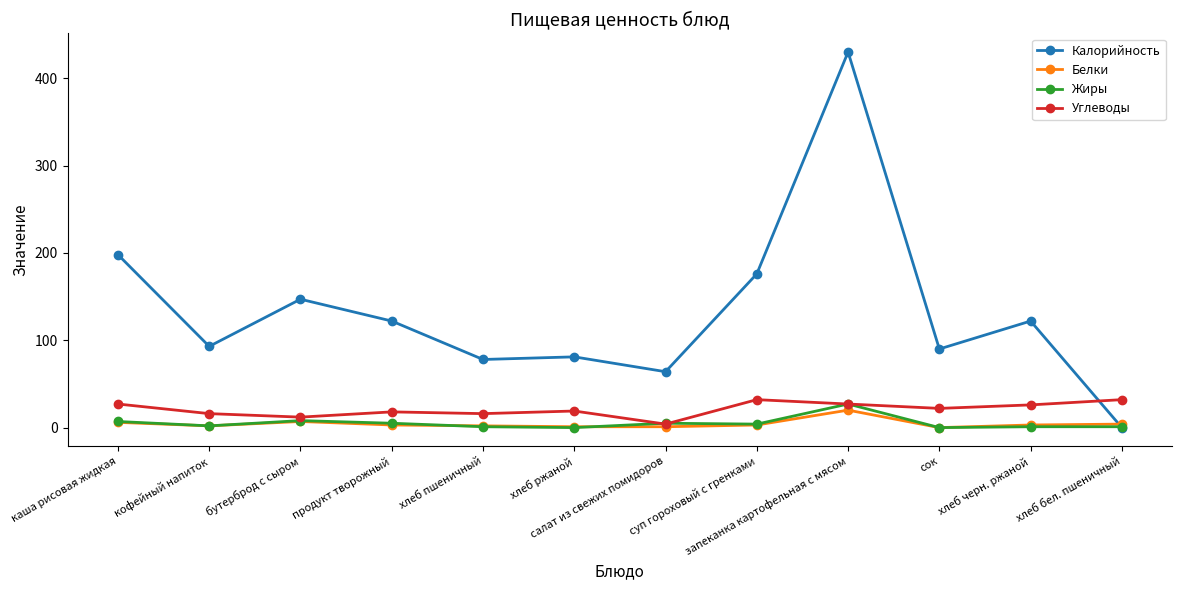

What is the highest value of the Калорийность series?

430